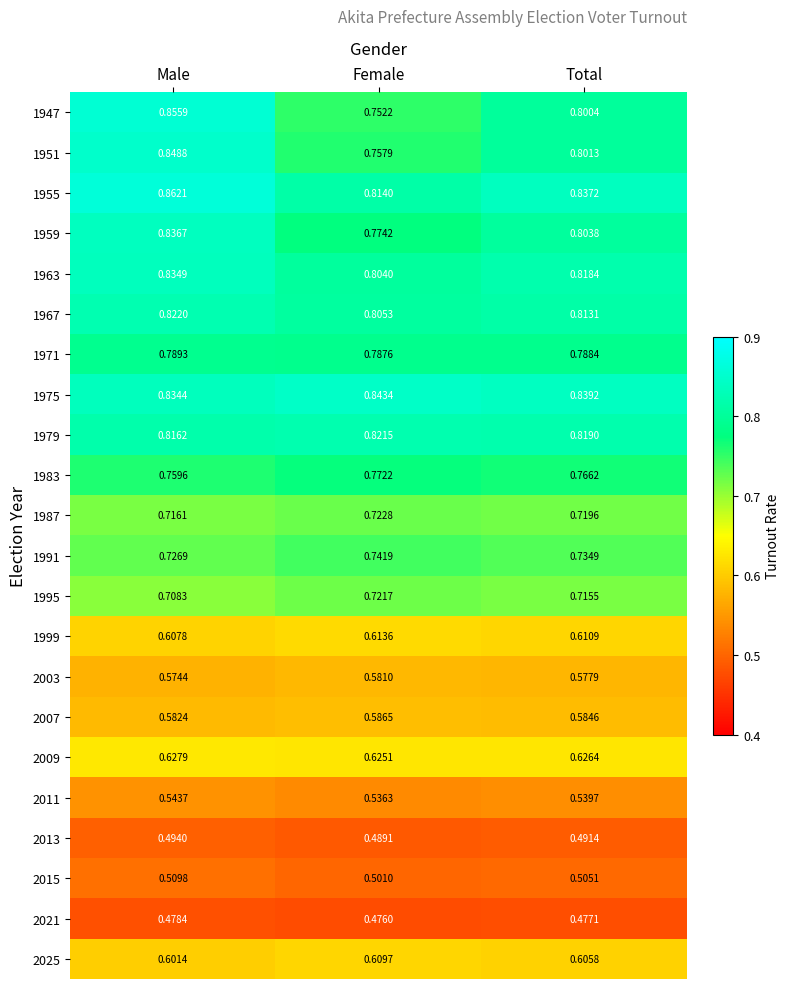

Is the value of 2021 at Female greater than the value of 1983 at Total?

No